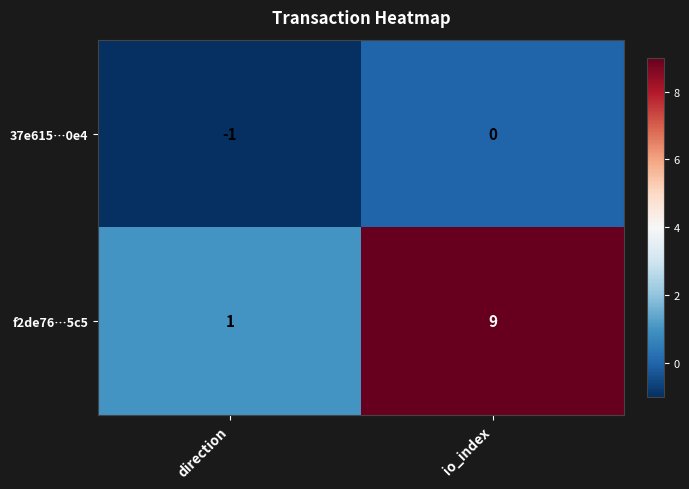

What is the spread (max minus min) of values at direction?

2